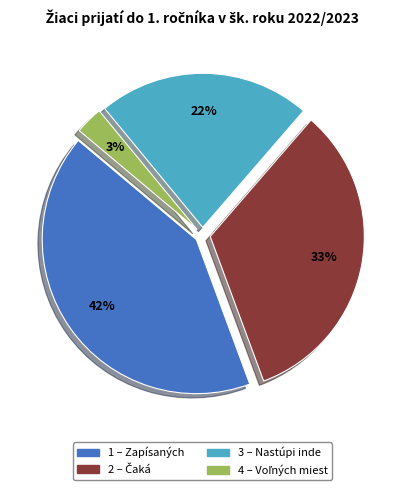

Is there any slice that represents more than half of the pie?

No